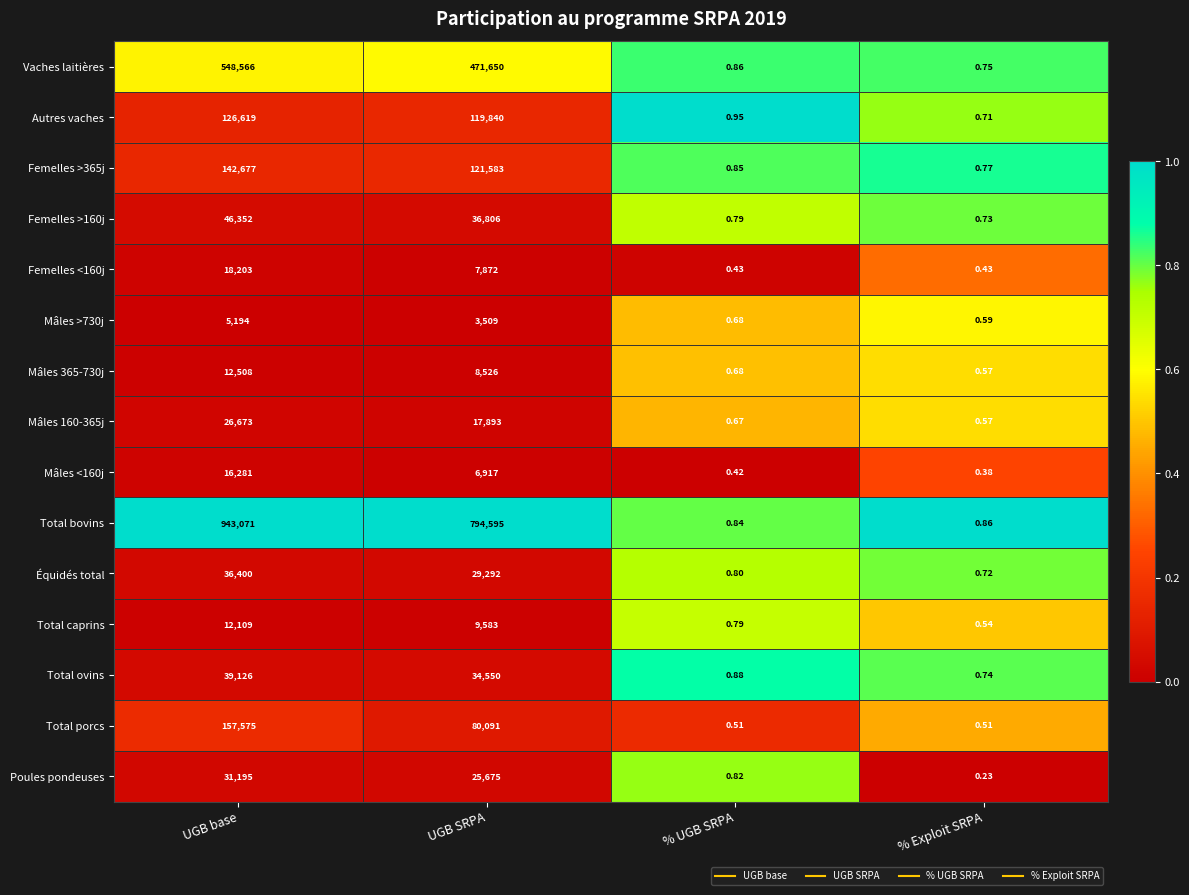

Which series has the largest total across all categories?

Total bovins